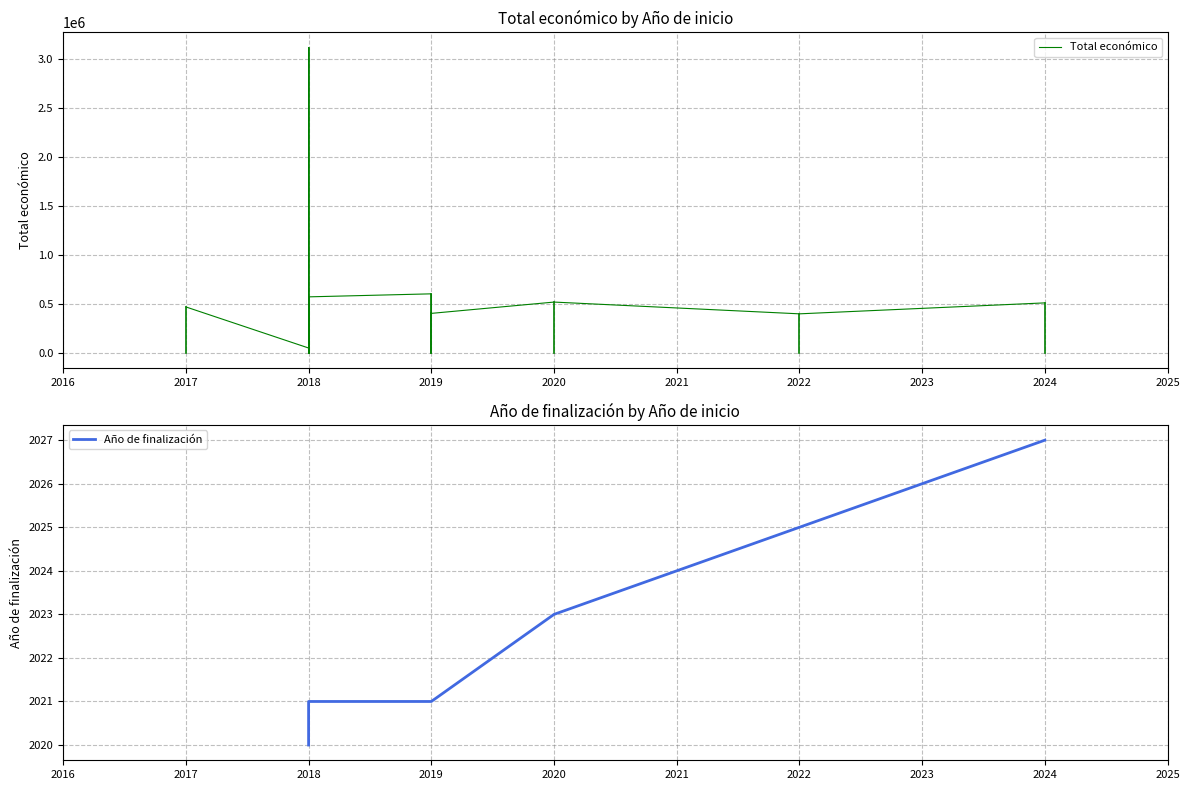

True or false: the data shows 22930 at 2018.

False